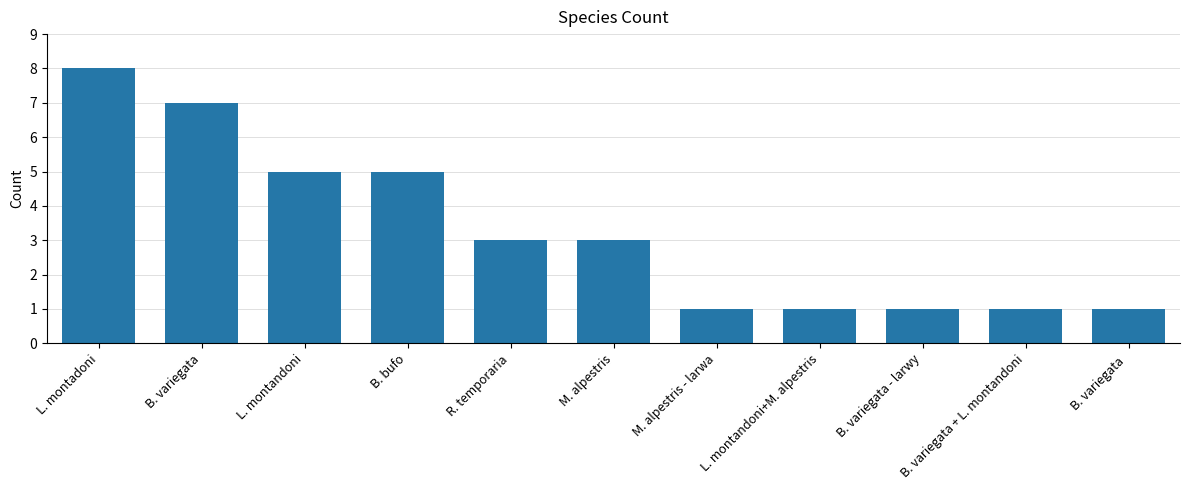

What is the difference between the second highest and minimum values?

6